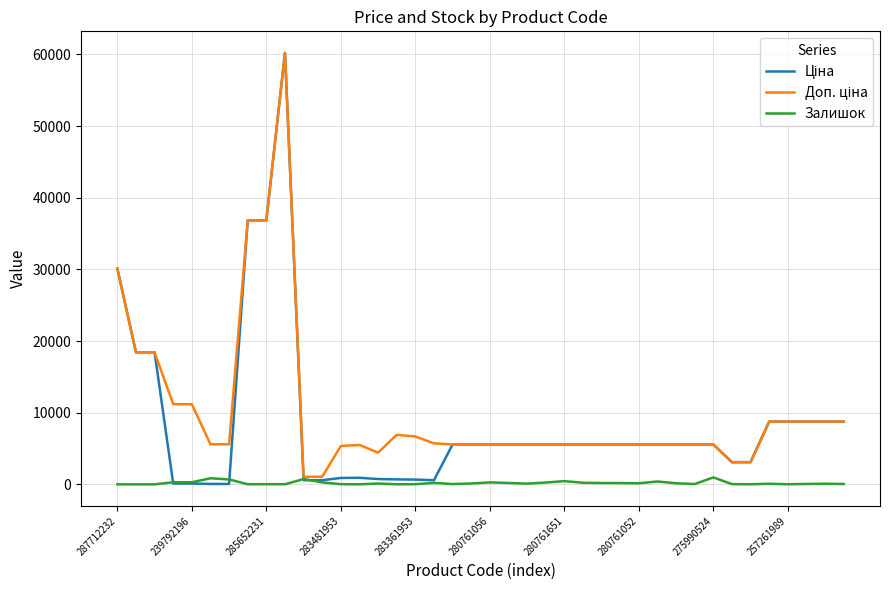

What is the maximum value shown in the chart?

60205.6